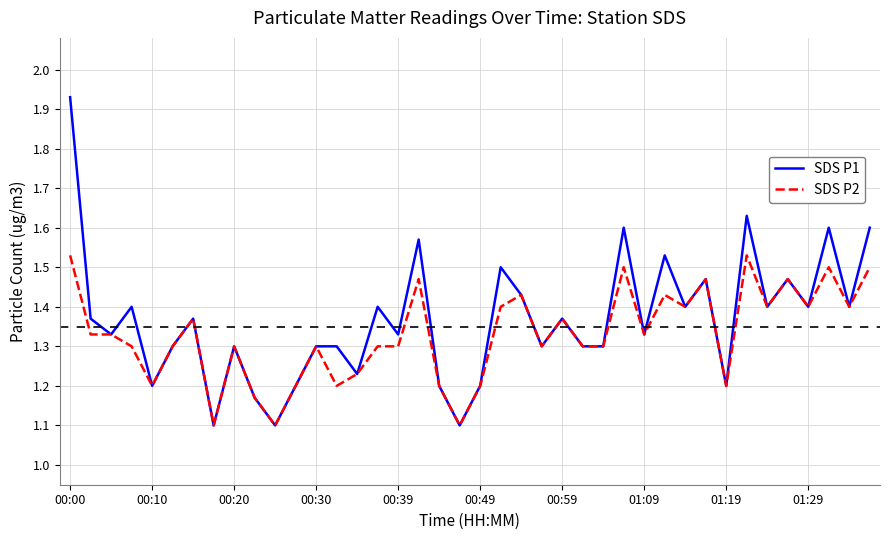

Which series has the largest range (max minus min)?

SDS P1